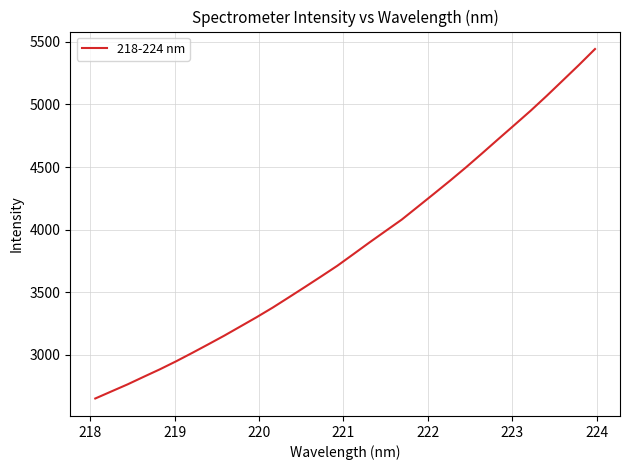

What is the difference between the maximum and minimum values?

2790.6